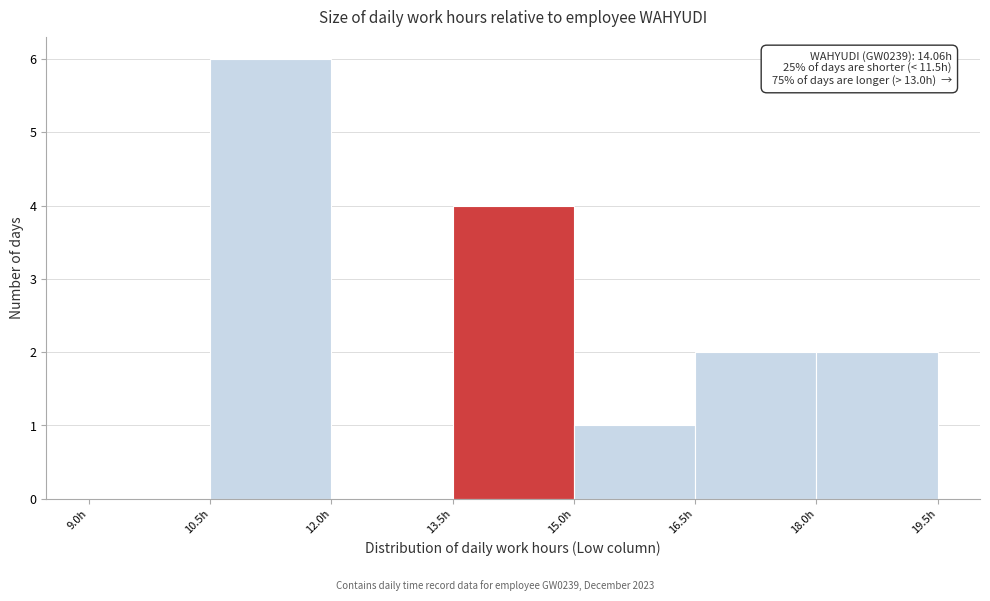

Over which range of the x-axis is the bar tallest?

10.5 to 12.0